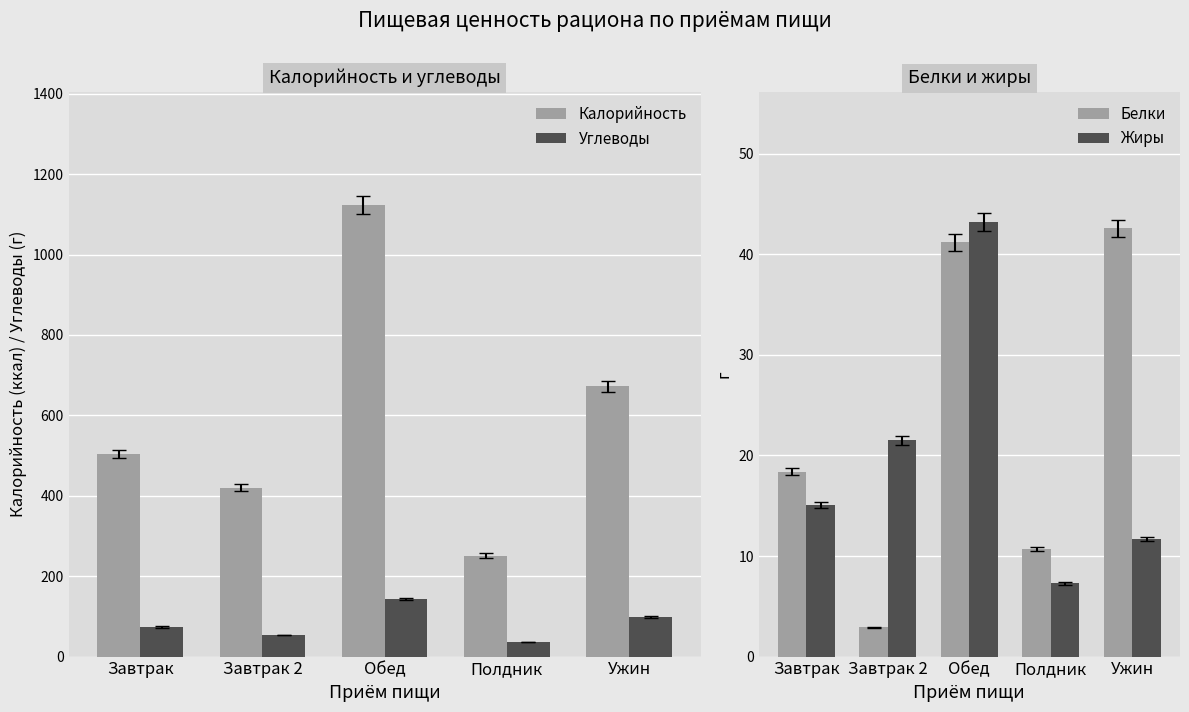

What is the label of the 3rd bar from the left?

Обед